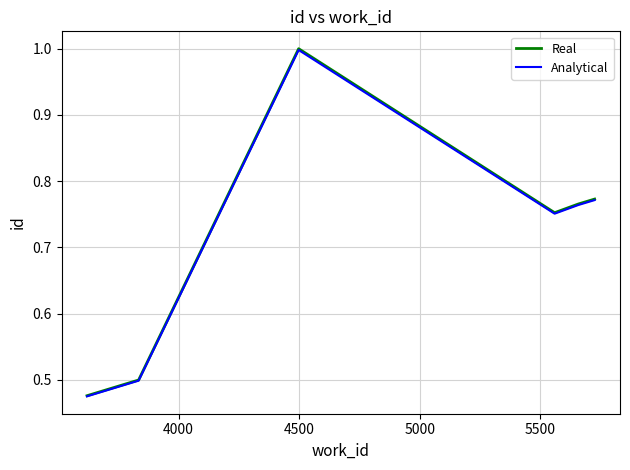

What is the maximum value for Real?

1.0